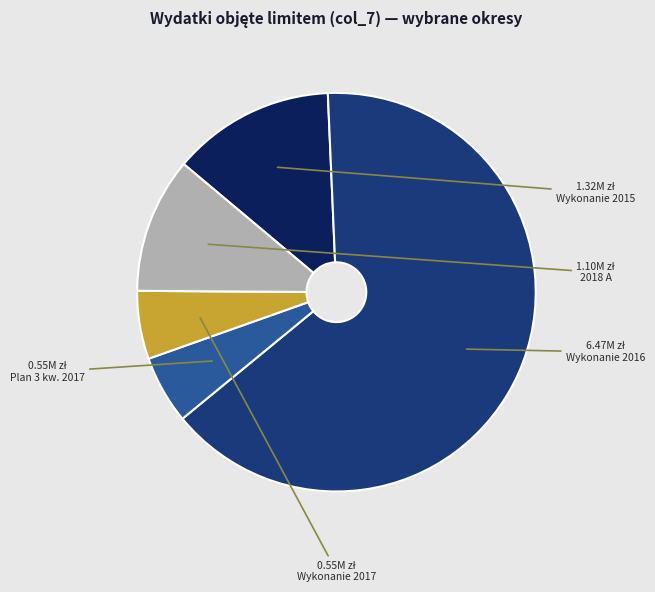

Between Wykonanie 2017 and Wykonanie 2016, which is larger?

Wykonanie 2016